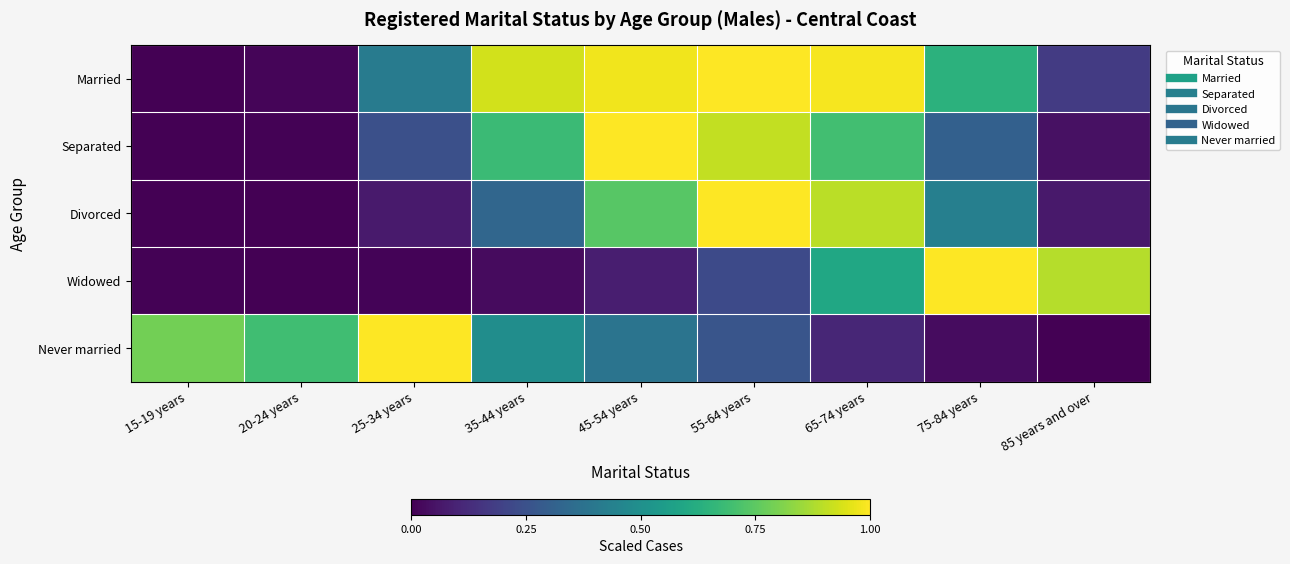

At which category is the sum across all series the highest?

55-64 years